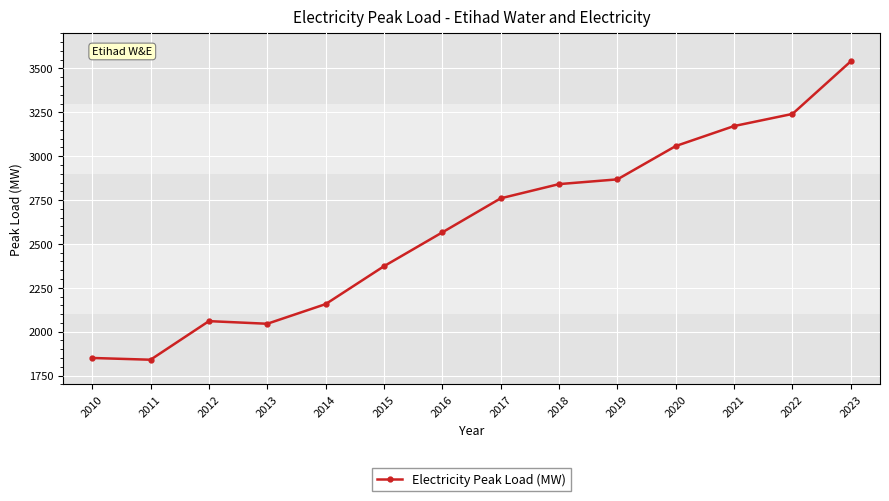

How many lines are shown in the chart?

1